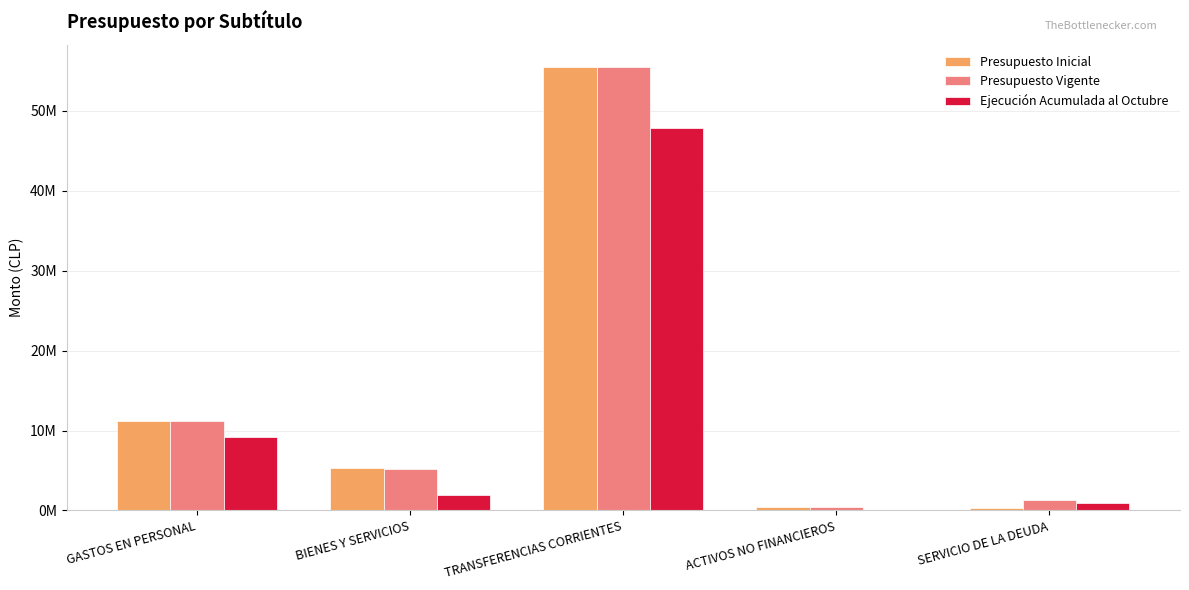

What are all the series names shown in the legend?

Presupuesto Inicial, Presupuesto Vigente, Ejecución Acumulada al Octubre